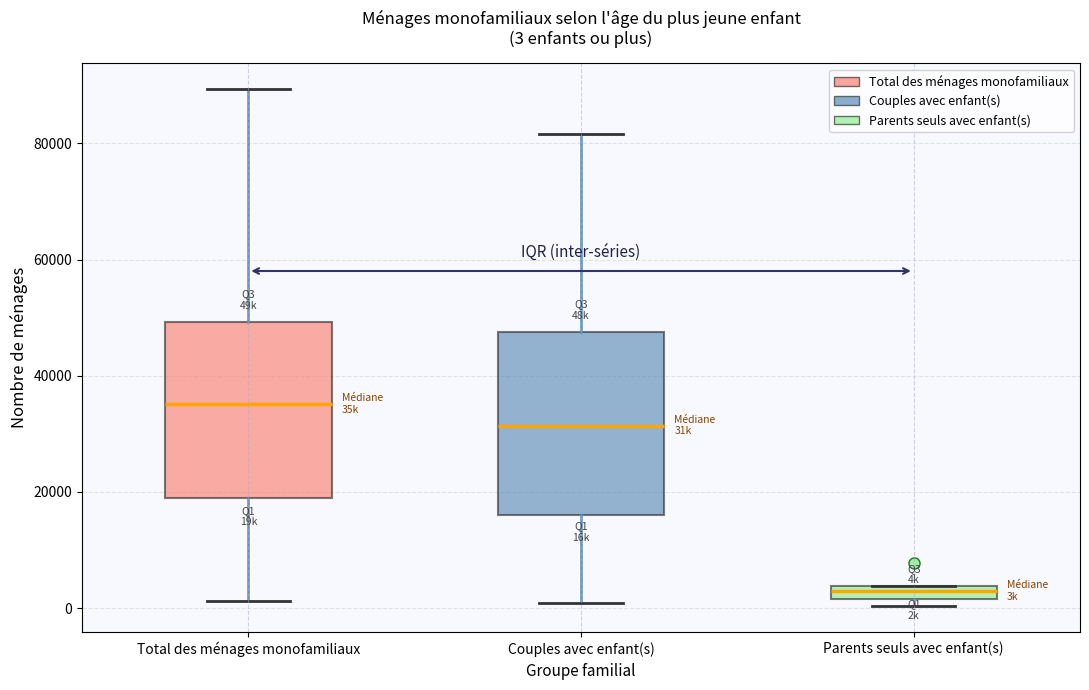

Which box has the highest median line?

Total des ménages monofamiliaux